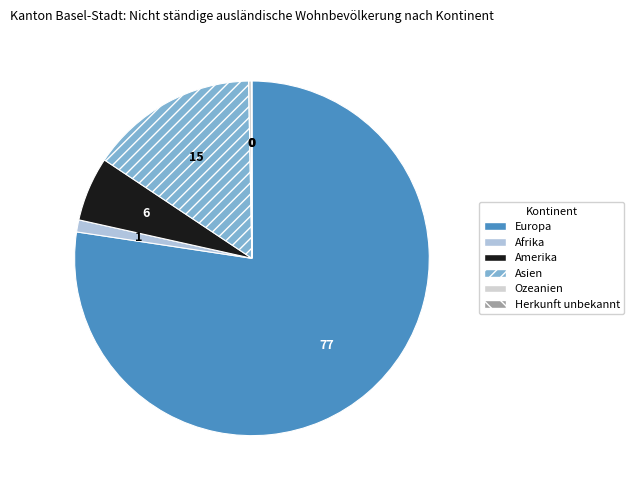

To the nearest percent, what is the average slice percentage?

17%